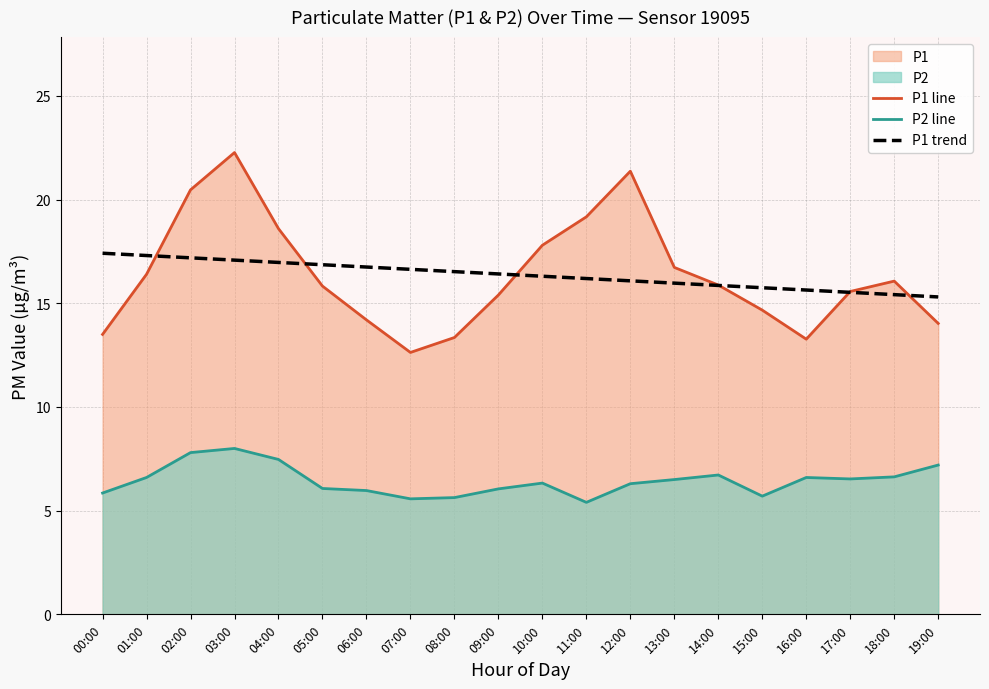

True or false: P2 line has more than 1 points higher than both neighbors.

True